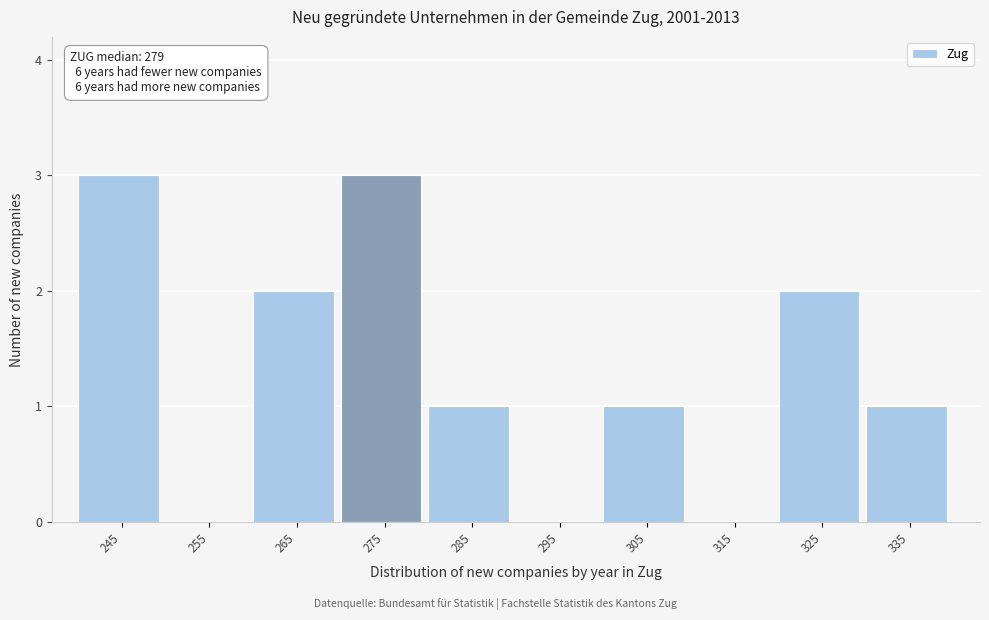

Reading left to right, list all the values displayed in this chart.

245=3	255=0	265=2	275=3	285=1	295=0	305=1	315=0	325=2	335=1